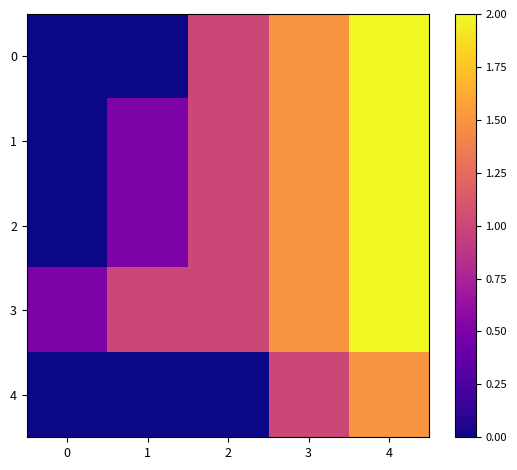

Count the number of data series in this chart.

5